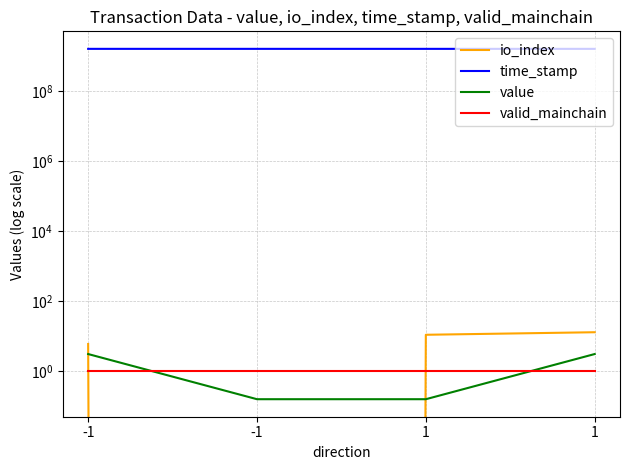

True or false: value and time_stamp intersect in this chart.

False